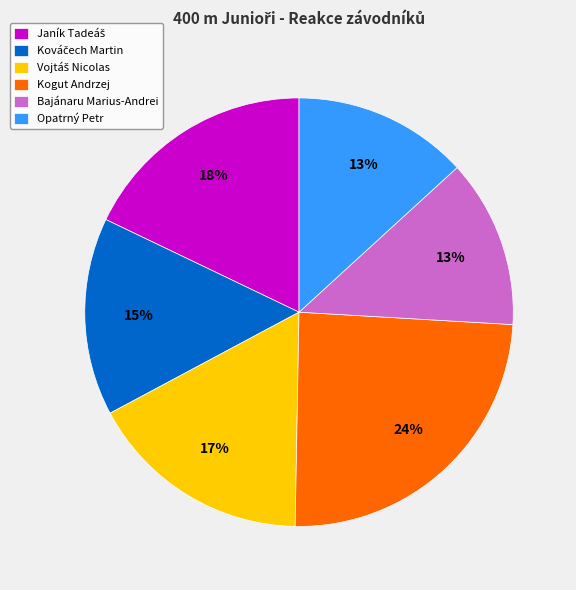

How many slices are in this pie chart?

6